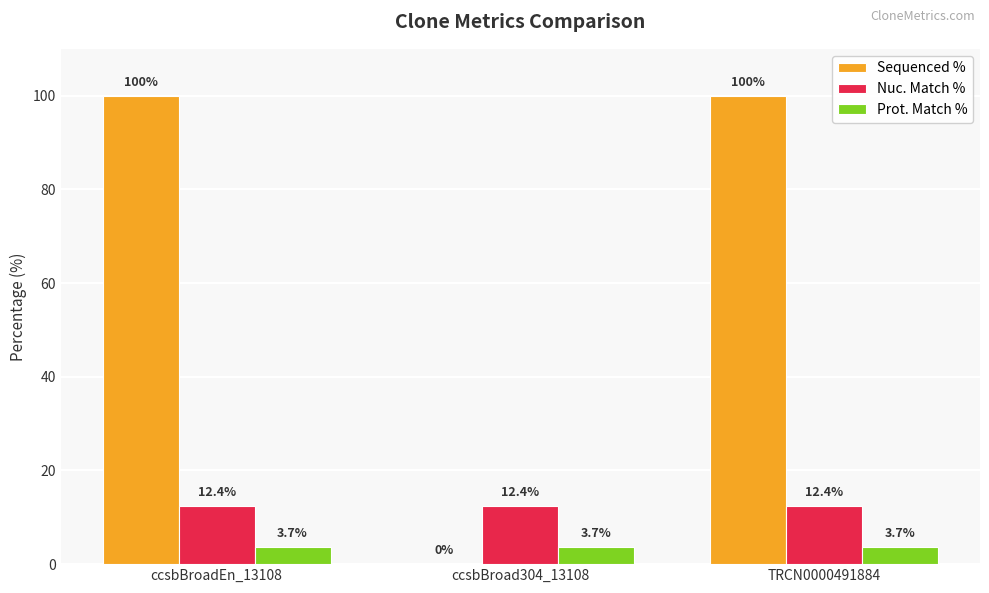

Which series has the largest range (max minus min)?

Sequenced %